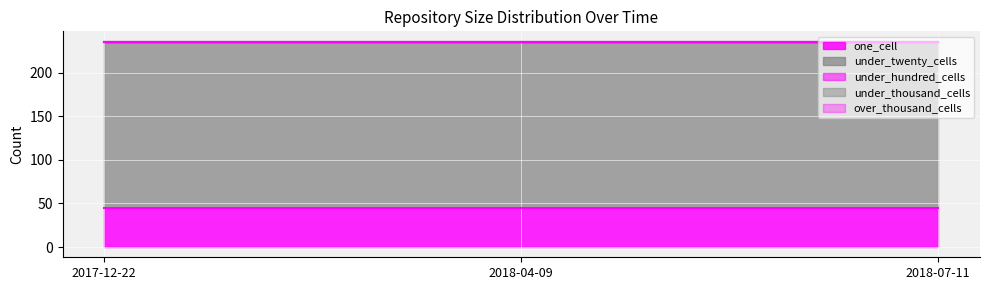

Between 2017-12-22 and 2018-04-09, which is larger?

2017-12-22